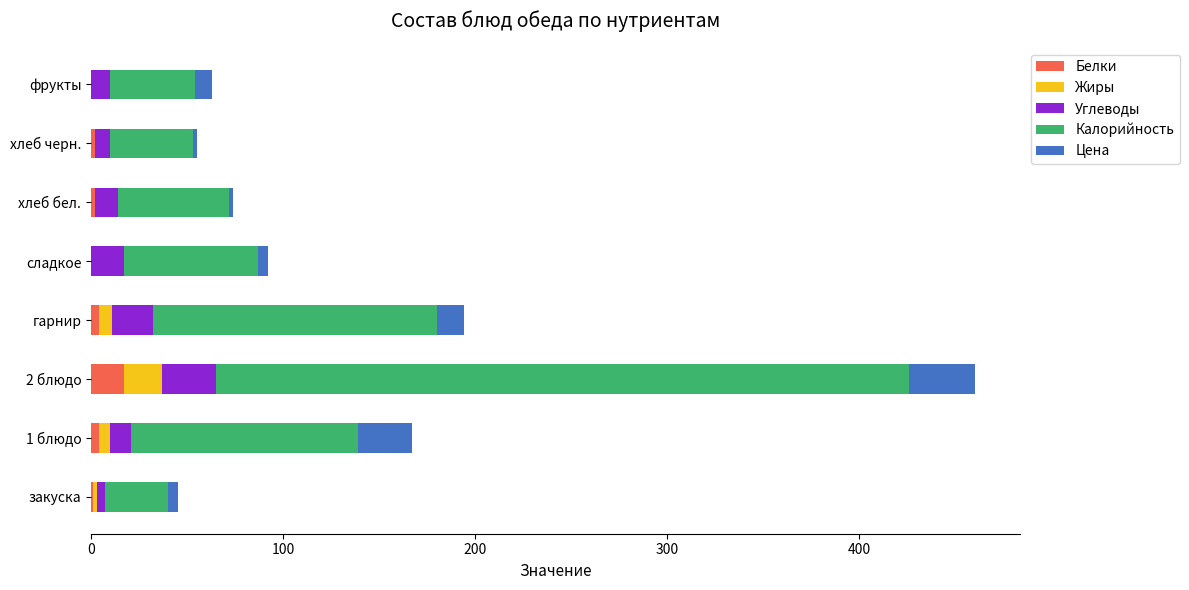

What is the sum of all Белки values?

30.0